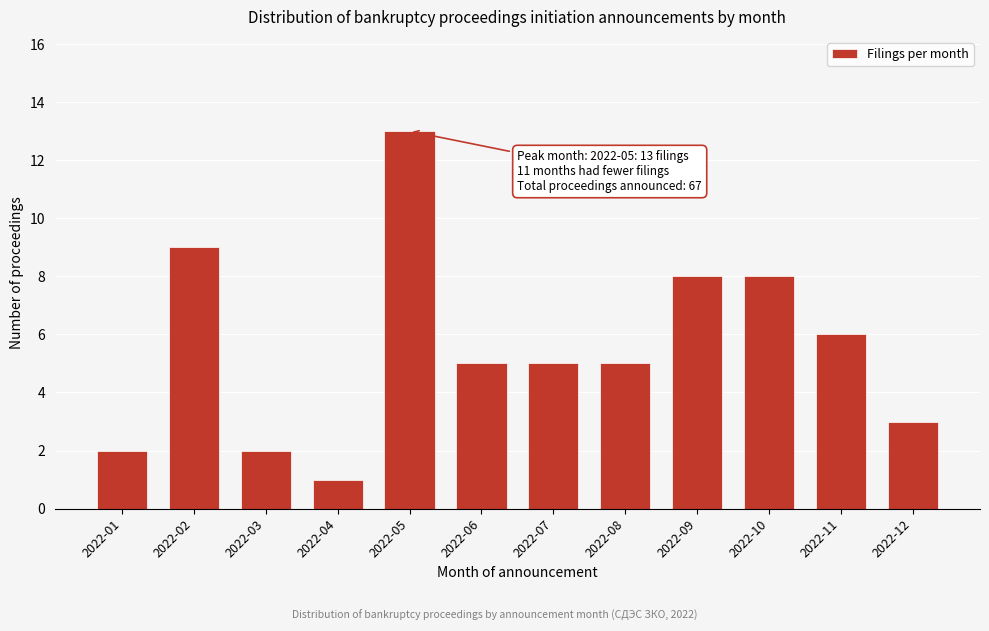

Reading left to right, what are all the values shown in this chart?

2	9	2	1	13	5	5	5	8	8	6	3